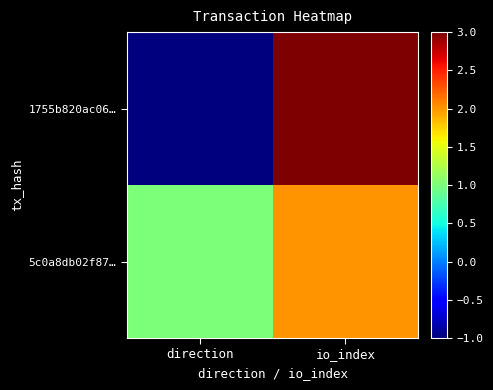

What is the spread (max minus min) of values at direction?

2